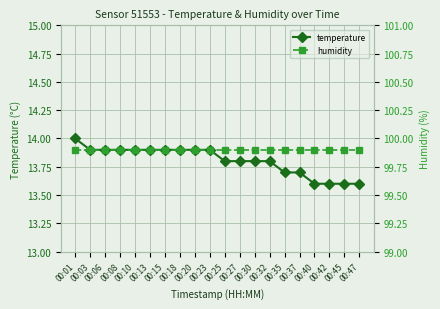

Rank the series by their maximum value, from highest to lowest.

humidity, temperature